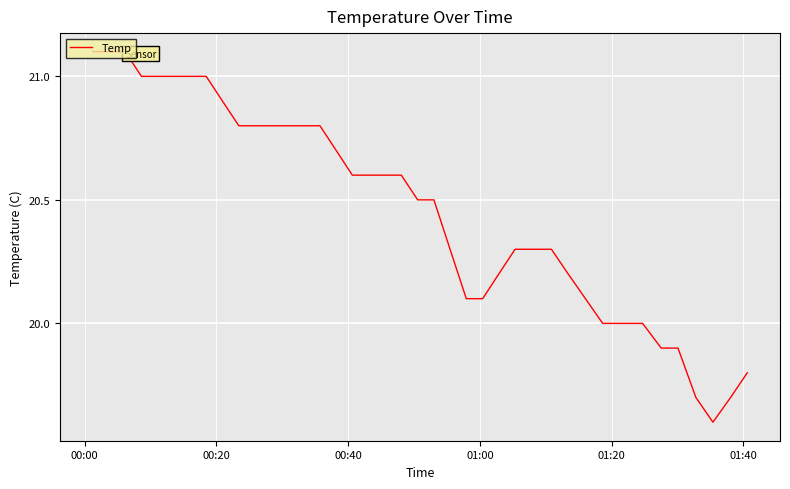

What is the difference between the maximum and minimum values?

1.5